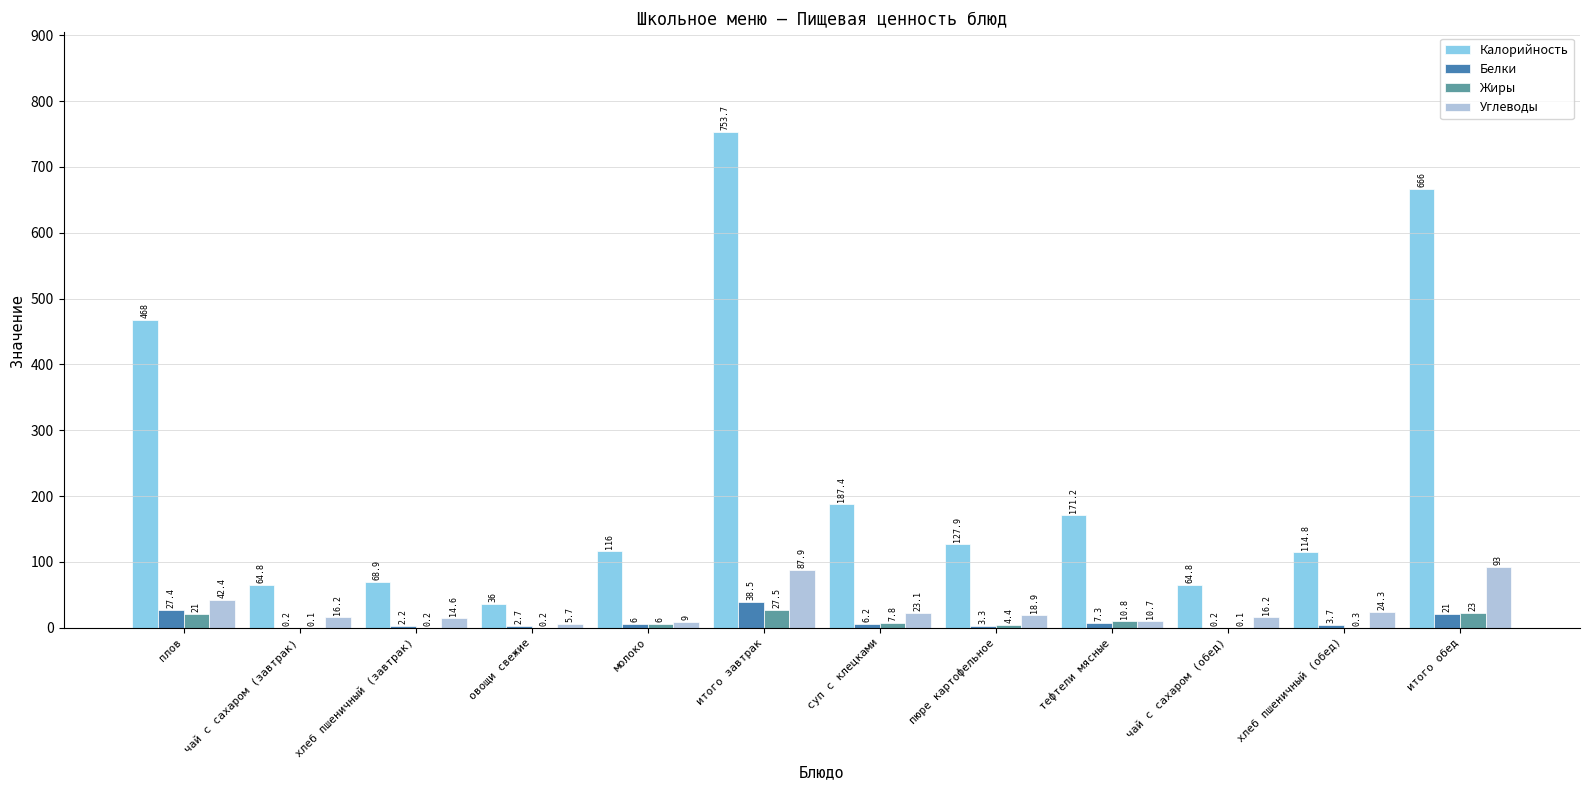

What is the total value across all series at тефтели мясные?

200.0